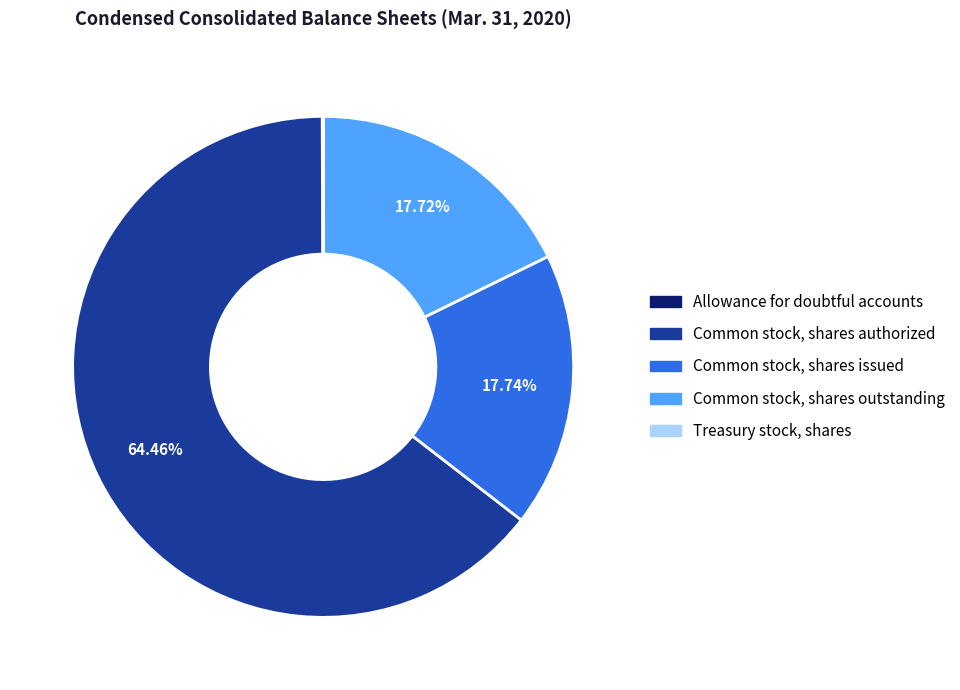

Which has a higher value, Common stock, shares issued or Common stock, shares authorized?

Common stock, shares authorized